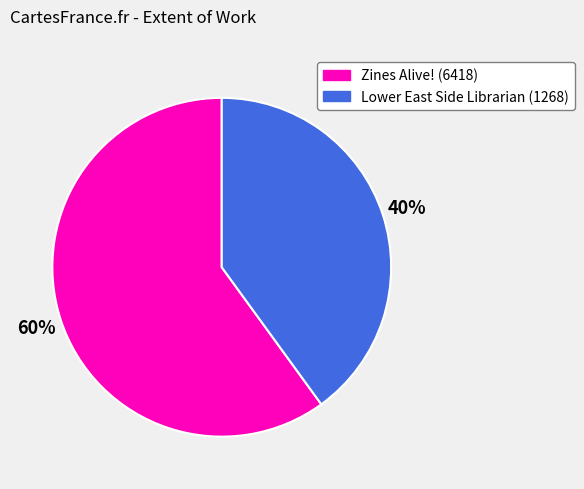

What is the largest slice in the pie chart?

Zines Alive! (6418)